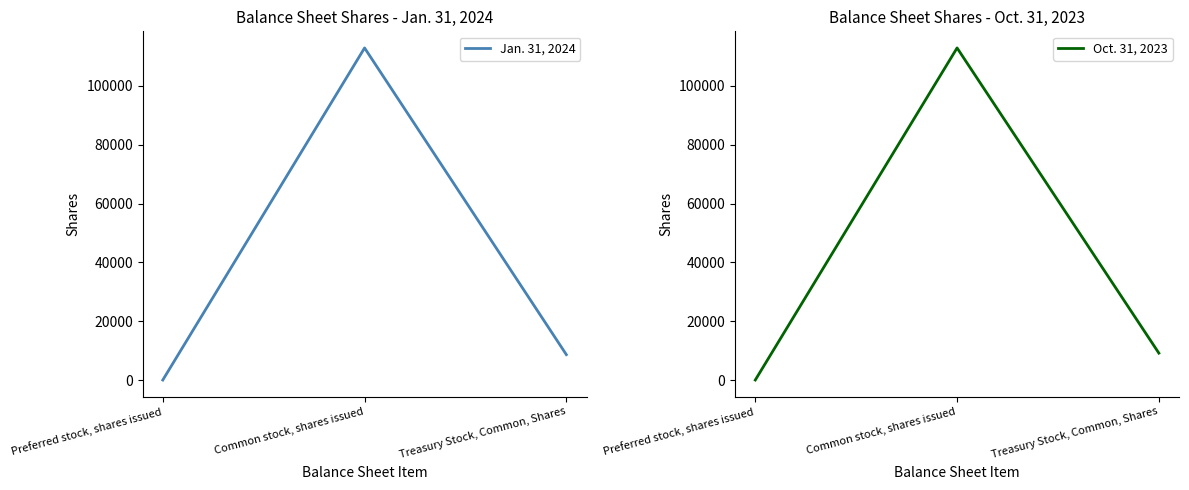

Where does the Oct. 31, 2023 series first go above 9146?

Common stock, shares issued